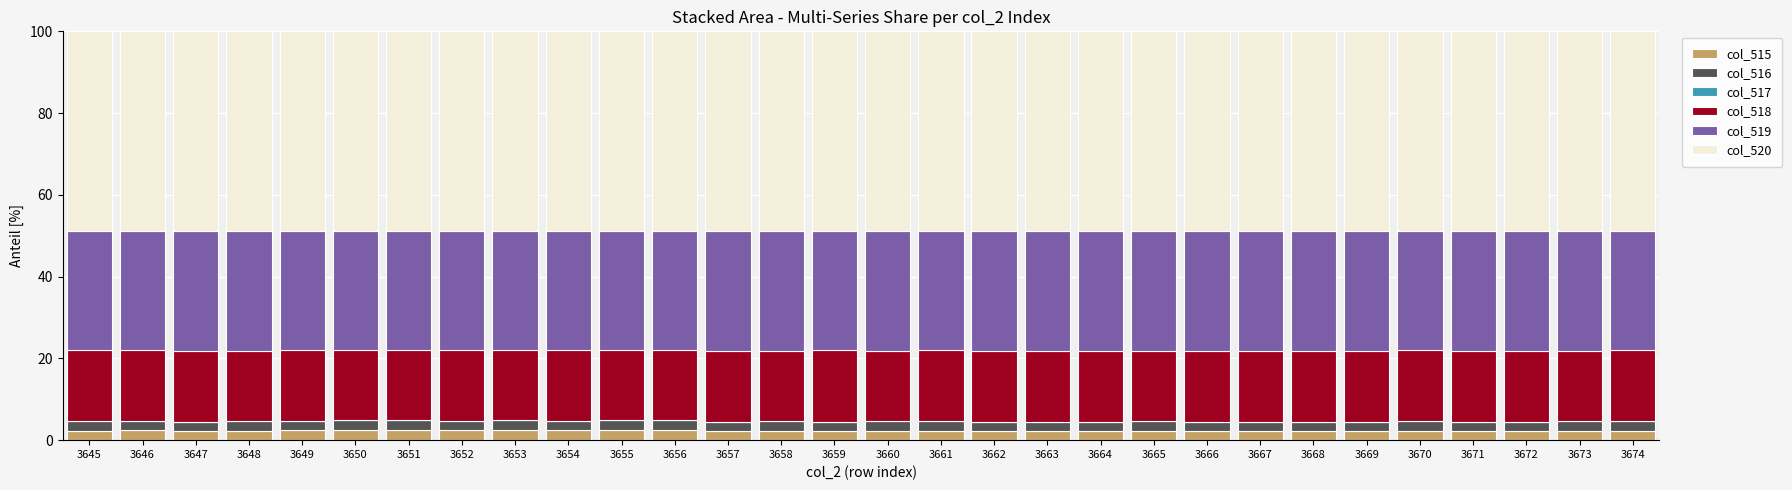

What is the maximum value for col_515?

2.5